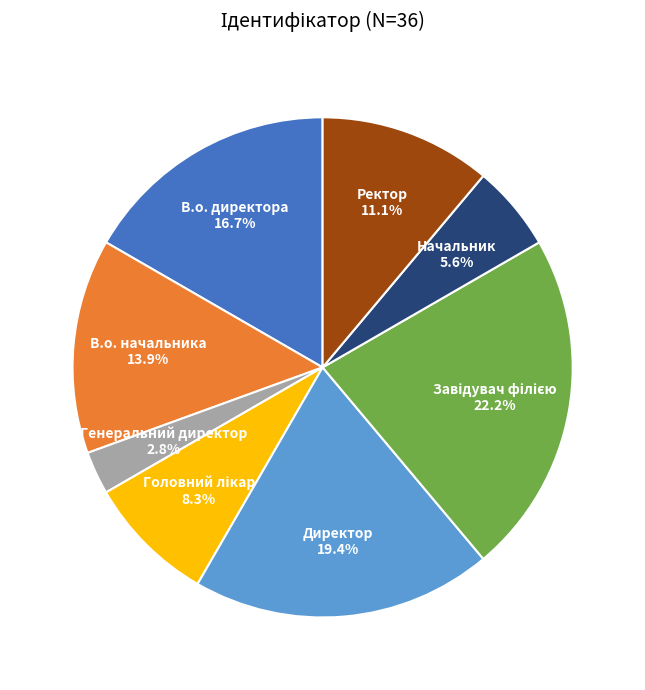

To the nearest percent, what percentage of the pie is Ректор?

11%